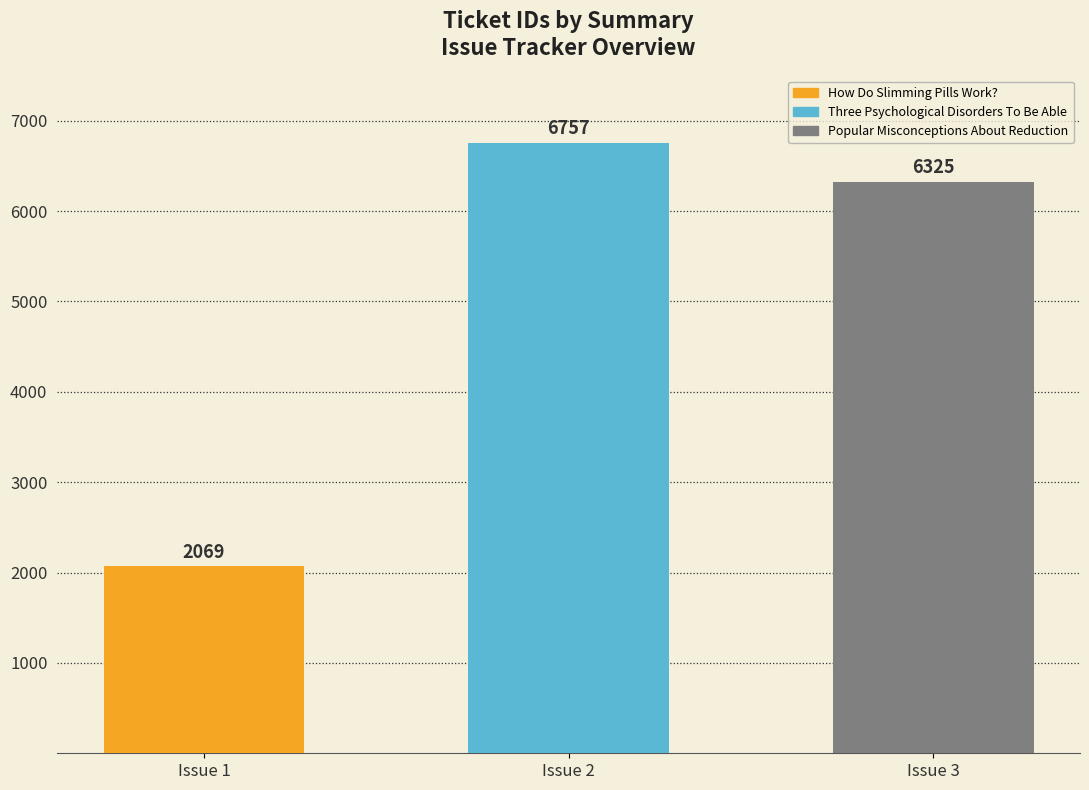

The chart shows a value of 1408 at How Do Slimming Pills Work?. True or false?

False